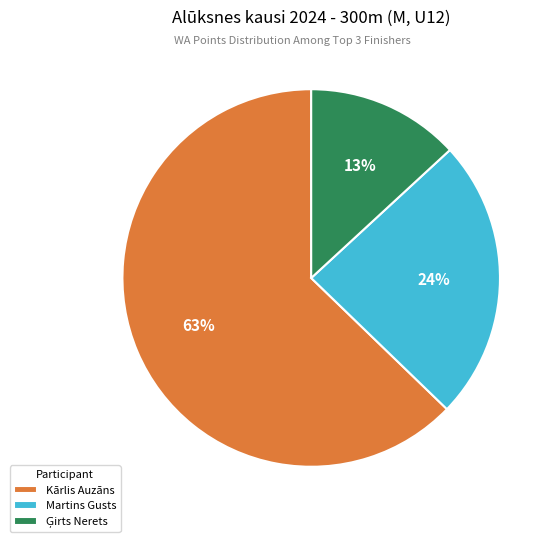

To the nearest percent, what is the average slice percentage?

33%